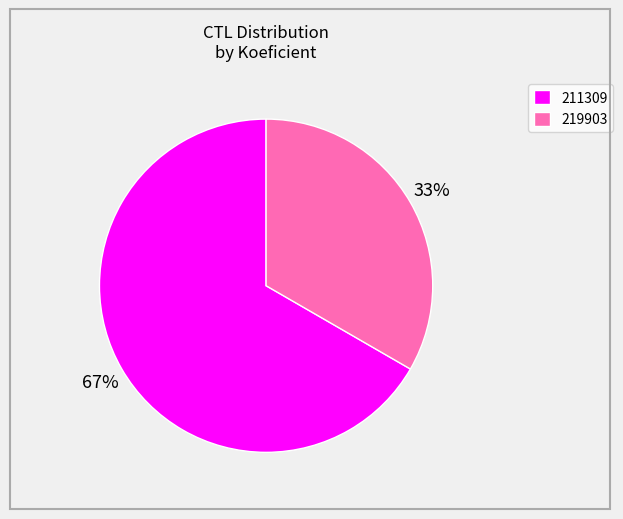

Is the sum of 211309 and 219903 greater than half?

Yes